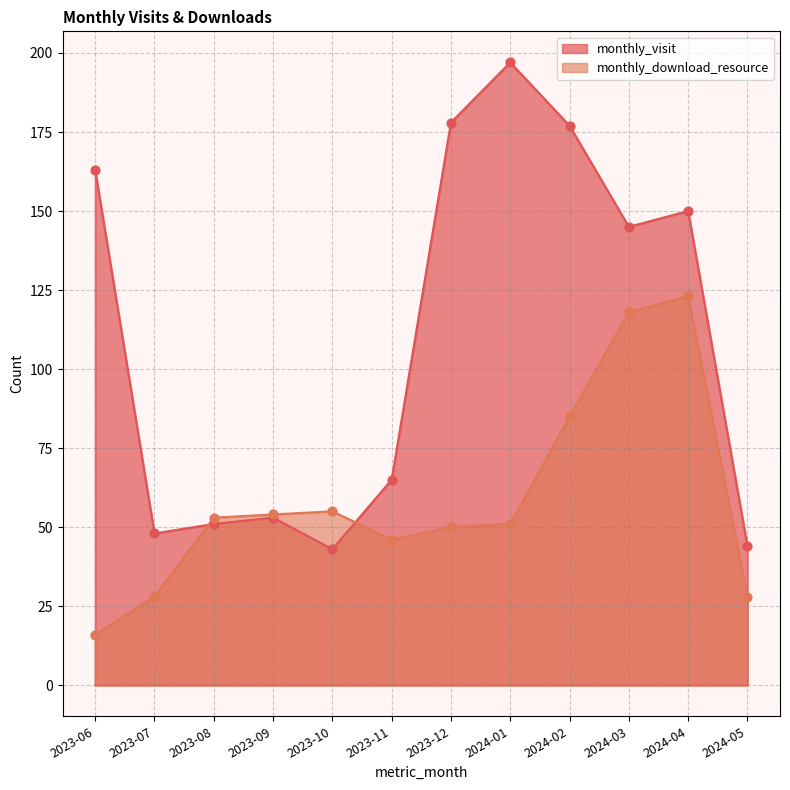

Is the value of monthly_download_resource at 2024-02 greater than the value of monthly_visit at 2023-09?

Yes